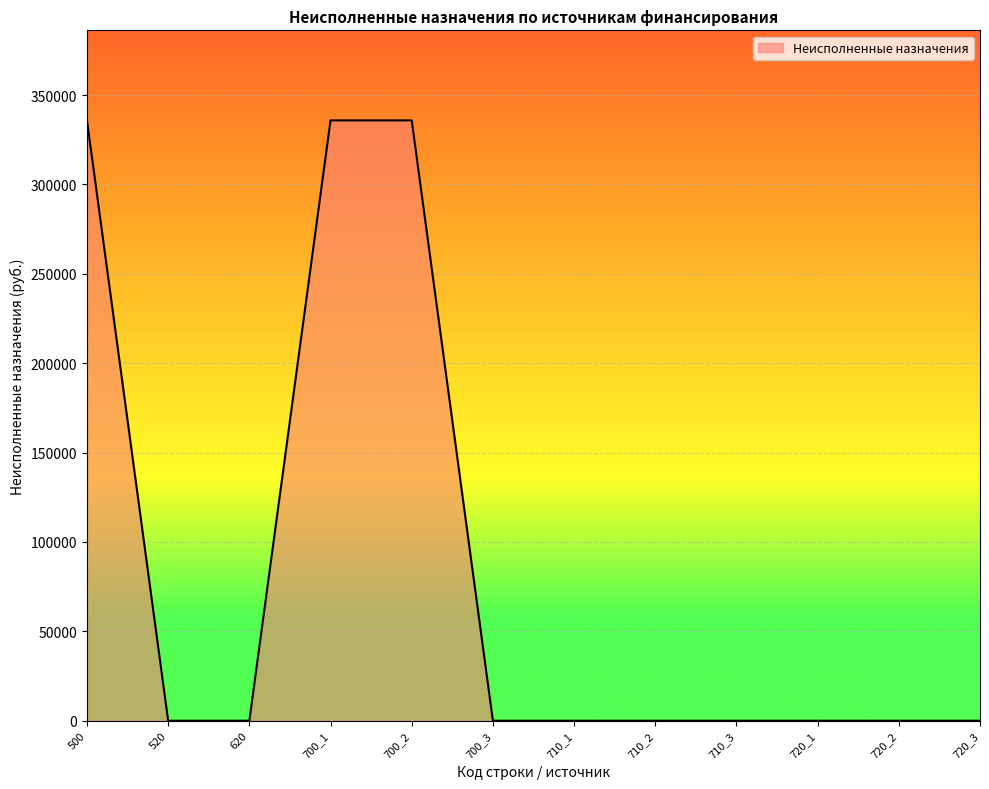

Which has a higher value, 710_2 or 700_2?

700_2